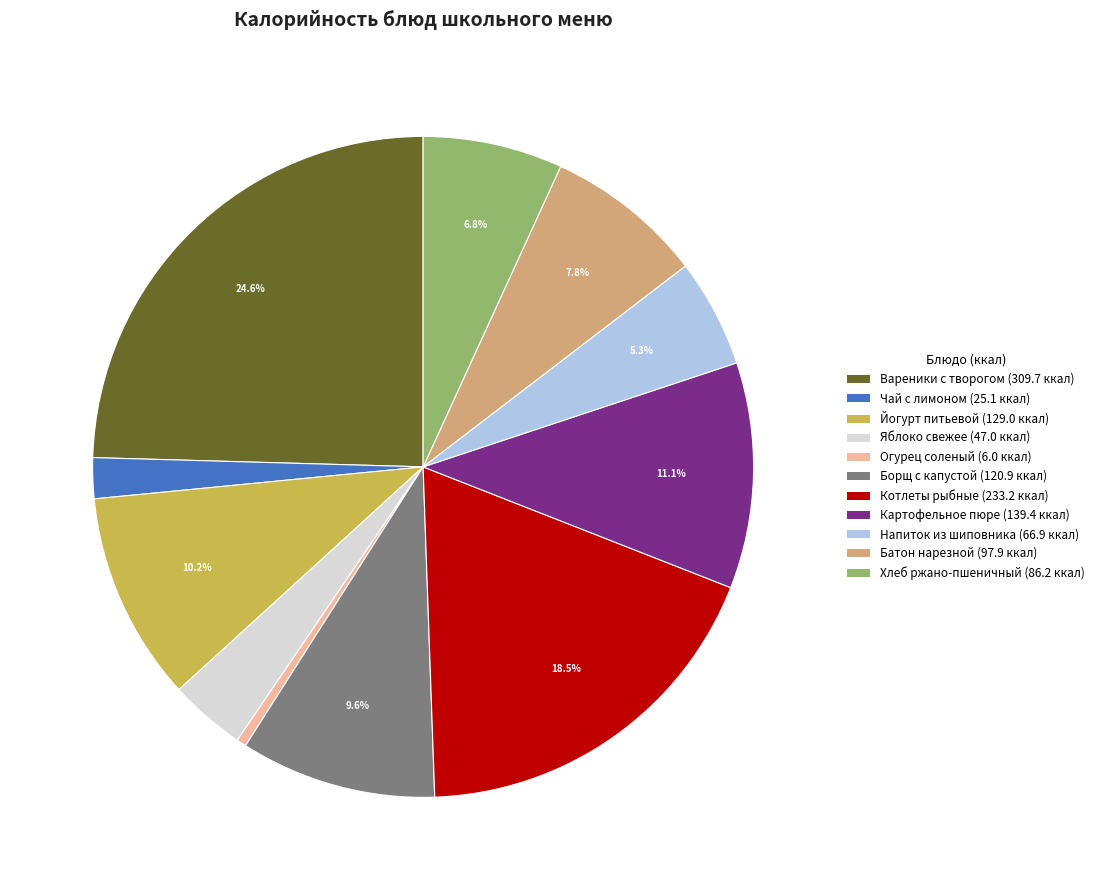

Rank the categories by value from lowest to highest.

Огурец соленый, Чай с лимоном, Яблоко свежее, Напиток из шиповника, Хлеб ржано-пшеничный, Батон нарезной, Борщ с капустой, Йогурт питьевой, Картофельное пюре, Котлеты рыбные, Вареники с творогом